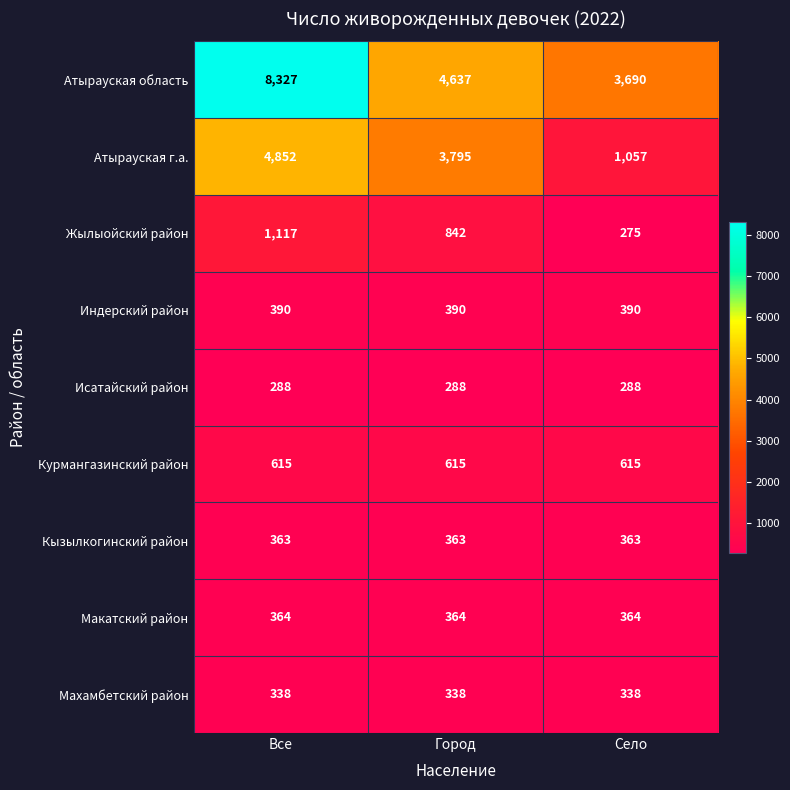

Which series has the largest range (max minus min)?

Атырауская область